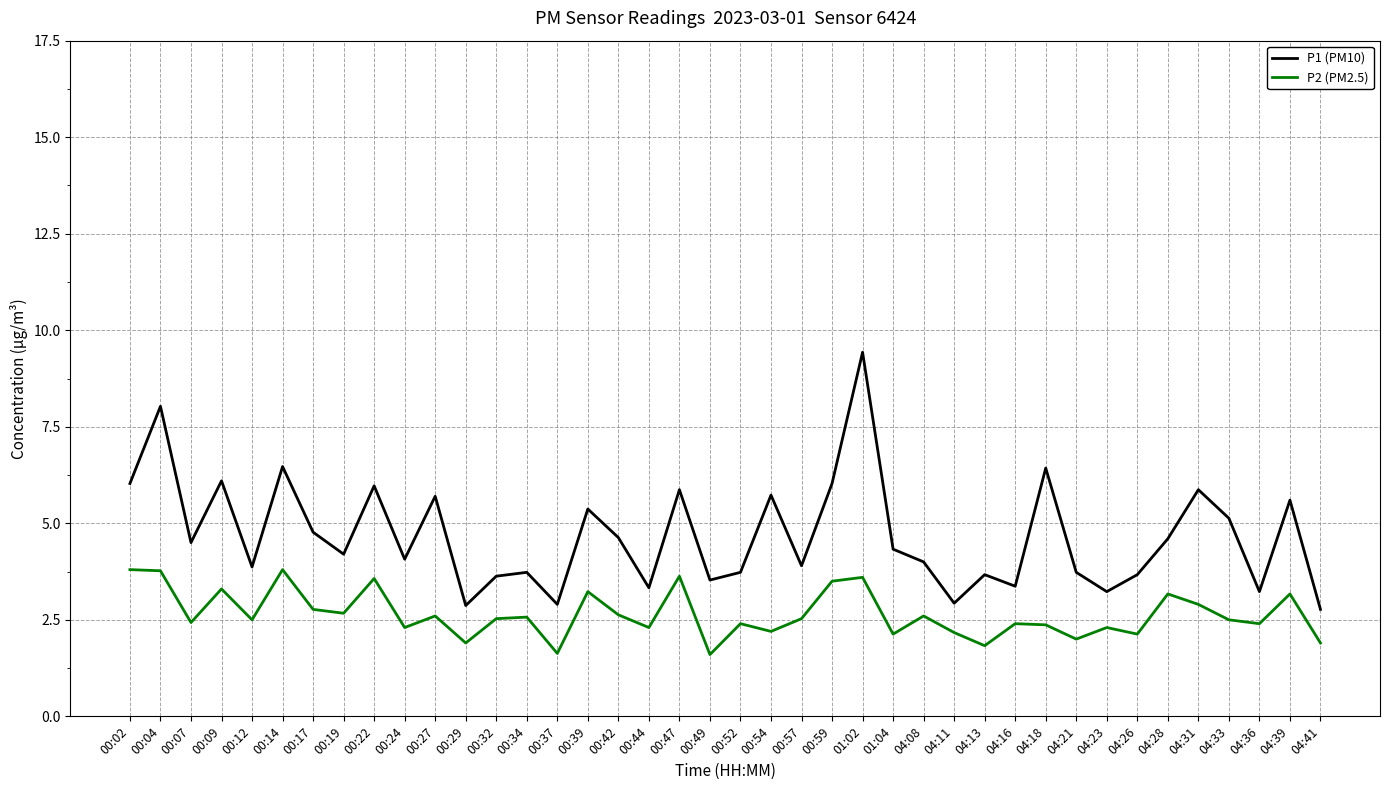

What is the sum of the P1 (PM10) values at 00:57 and 04:18?

10.3